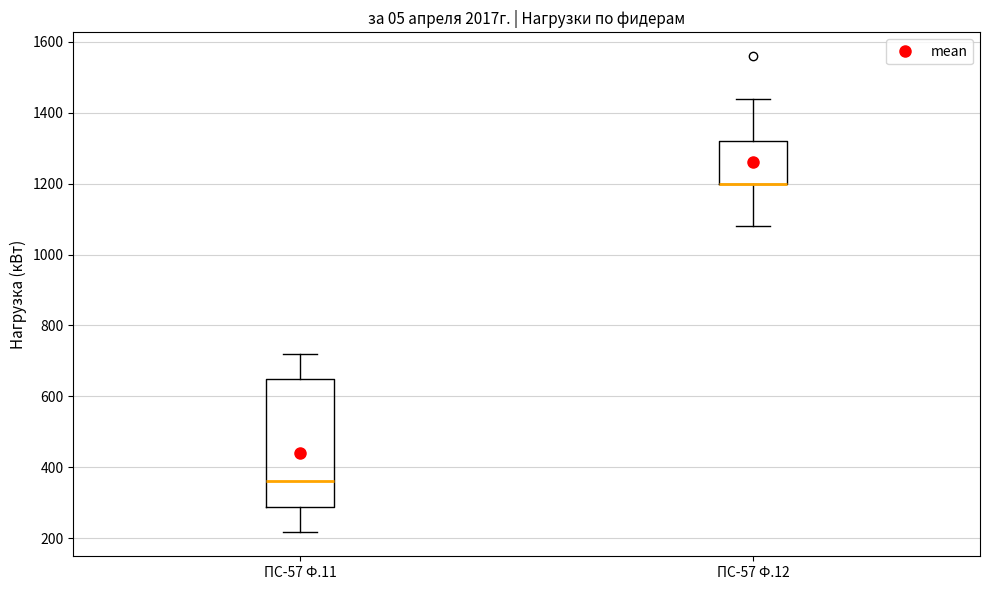

Comparing the boxes themselves (not the whiskers), which one is the tallest?

ПС-57 Ф.11